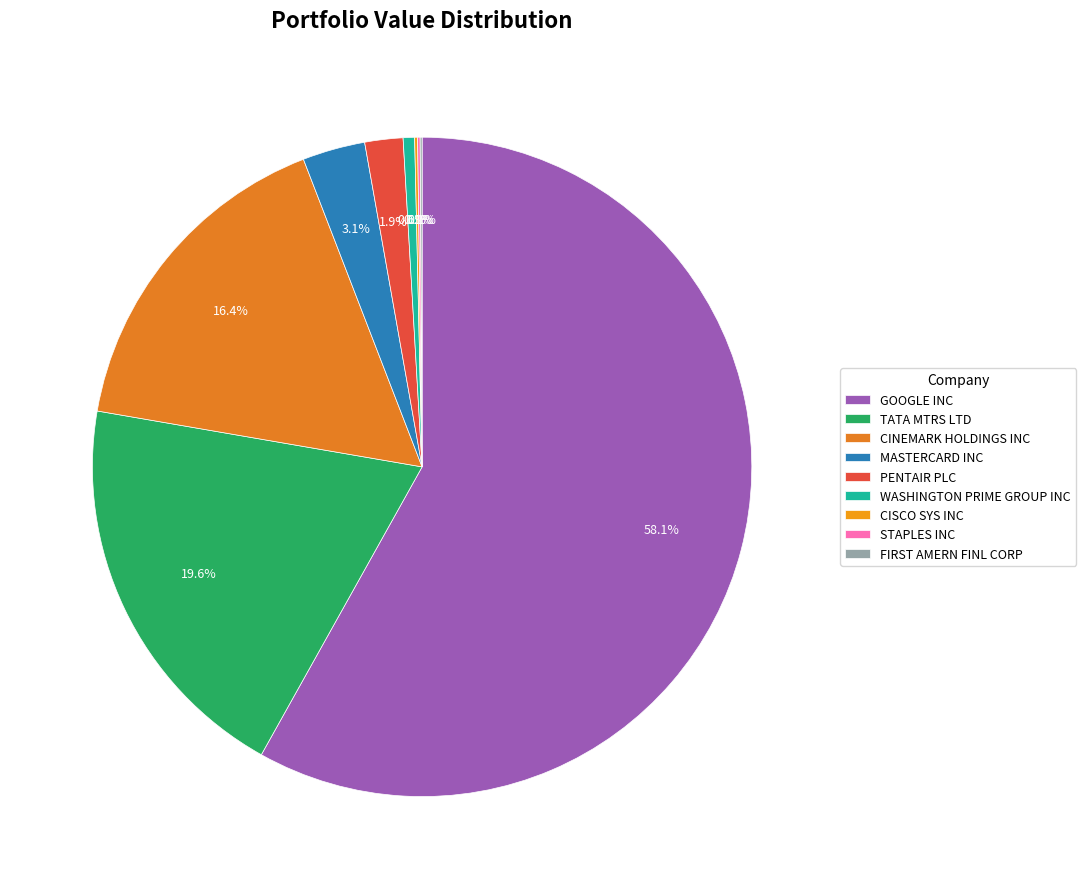

To the nearest percent, what is the average slice percentage?

11%